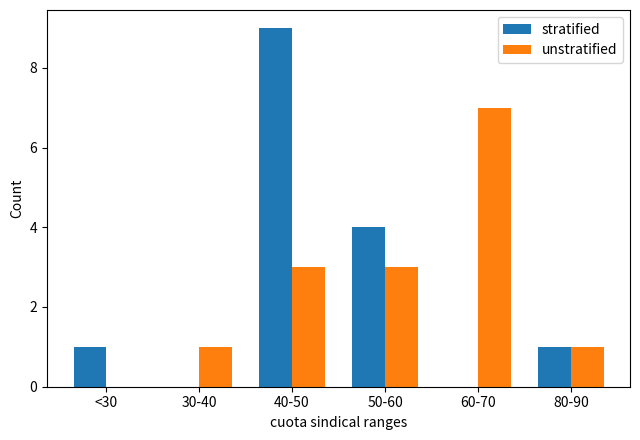

Which series changed the most between 50-60 and 80-90?

stratified